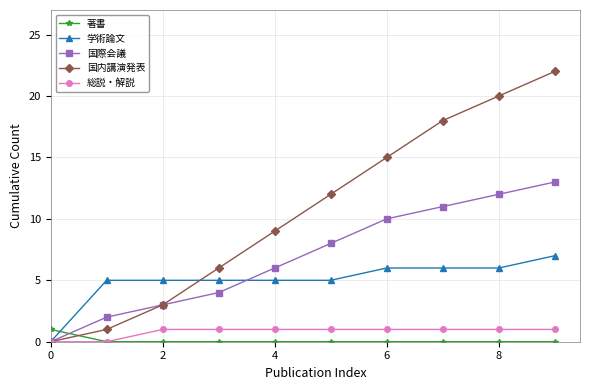

True or false: 国際会議 has more than 0 interior local peaks.

False